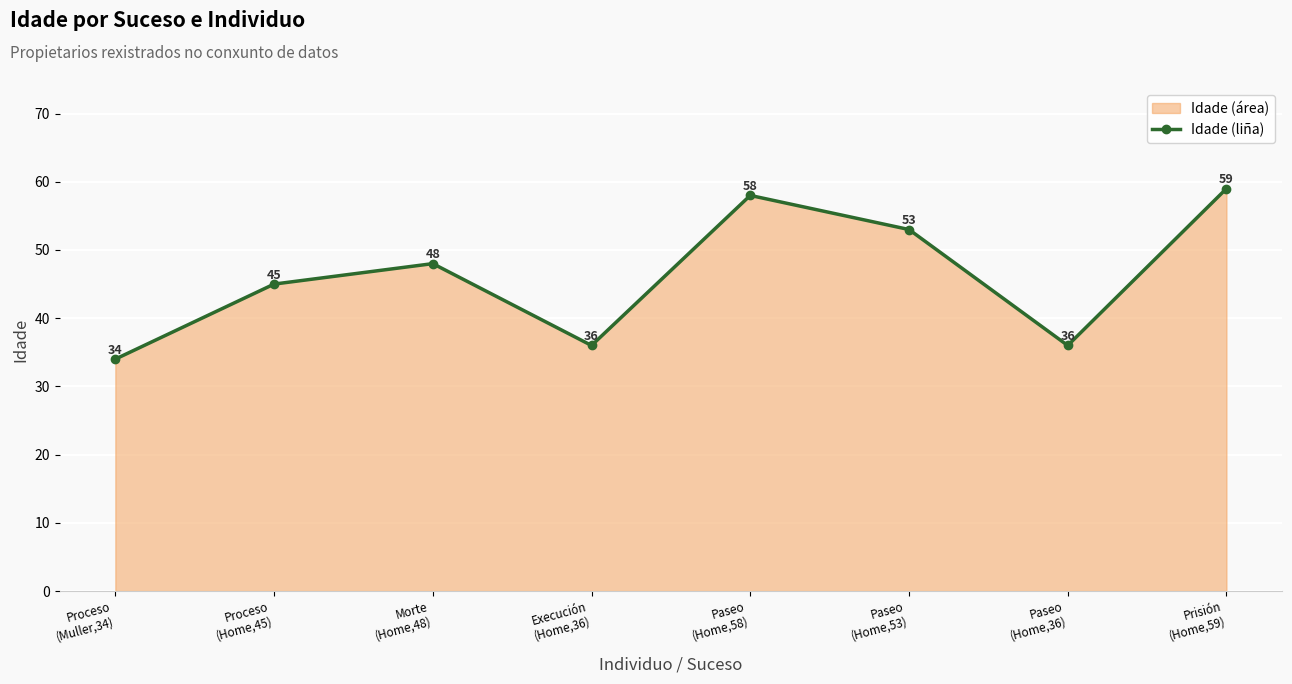

What is the value of the 8th point from the left?

59